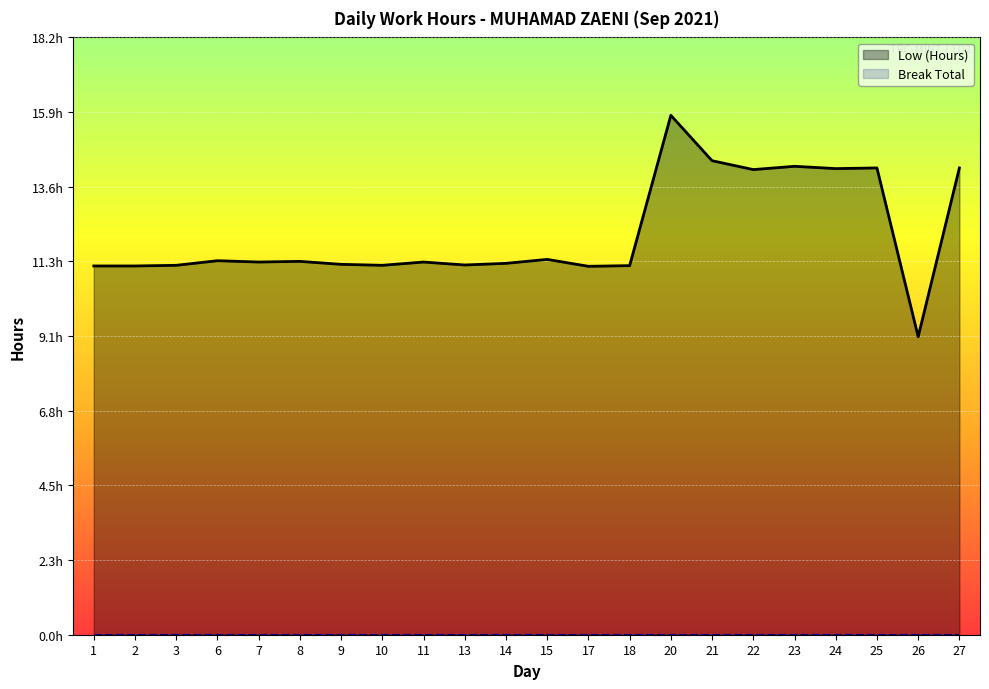

List the series in order of their peak value, lowest first.

Break Total, Low (Hours)